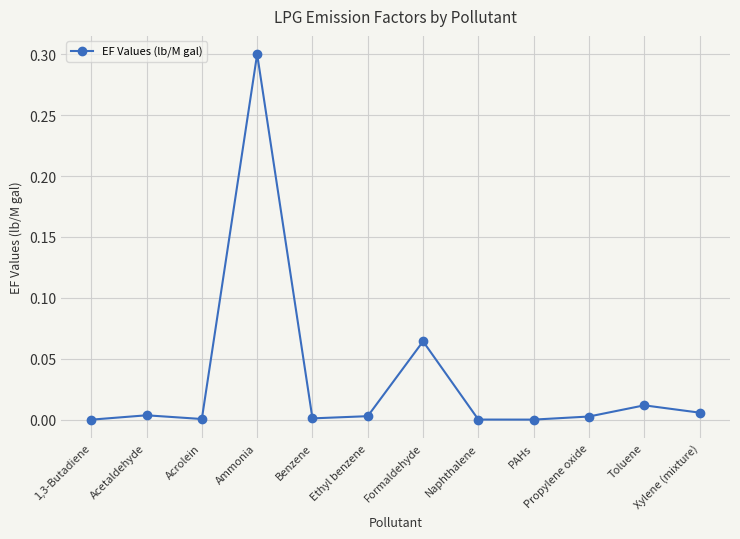

What position from the right is 1,3-Butadiene?

12